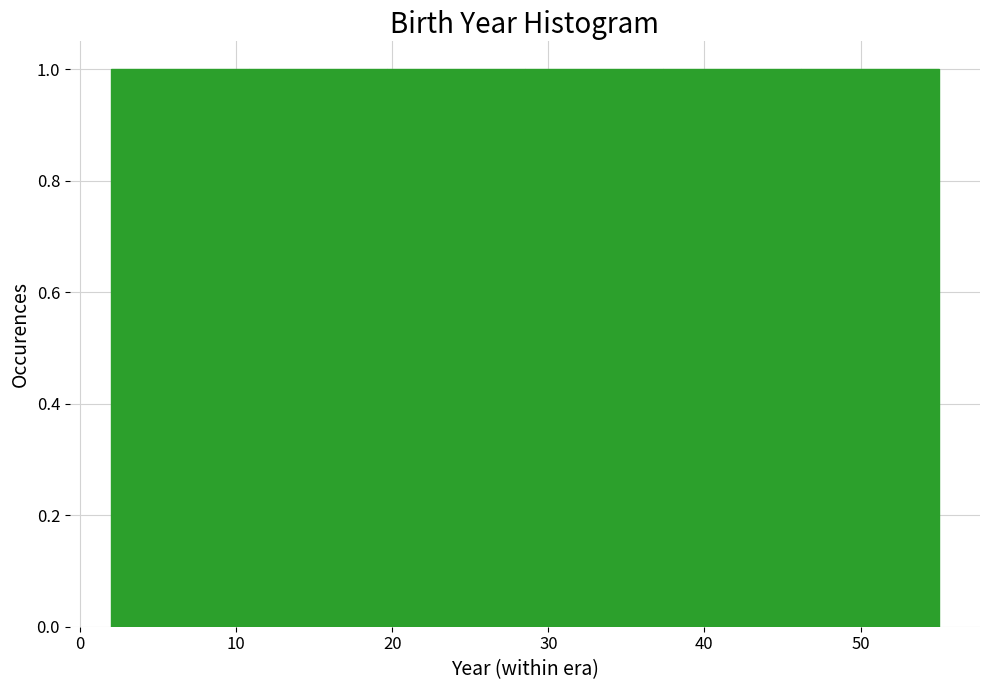

Reading left to right, list every bar in this chart as the range it spans on the x-axis followed by its height. Neither the bar edges nor the heights are printed on the chart, so give them approximately, as read against the axes.

2 to 11: 1
11 to 20: 1
20 to 29: 1
29 to 37: 1
37 to 46: 1
46 to 55: 1